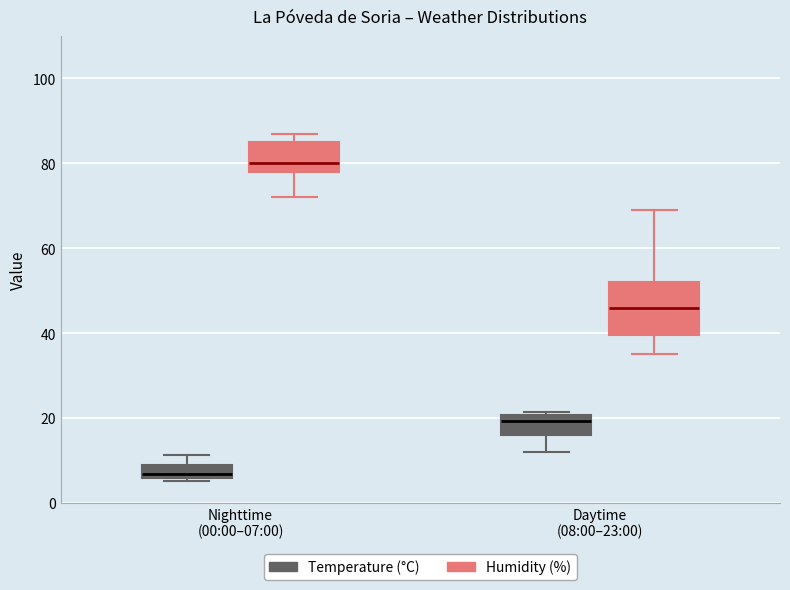

Comparing the boxes themselves (not the whiskers), which one is the tallest?

Daytime (08:00–23:00) (Humidity (%))